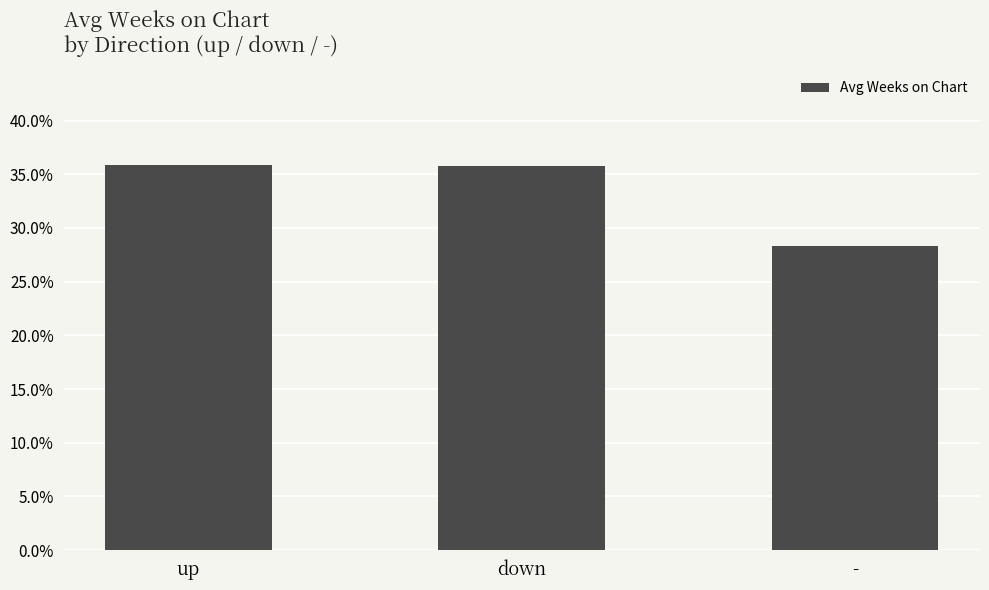

What is the maximum value shown in the chart?

35.9